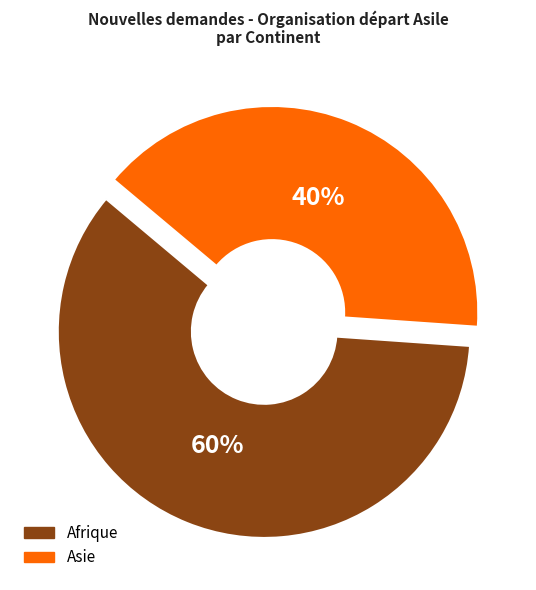

To the nearest percent, what is the difference between the largest and smallest slice percentages?

20%